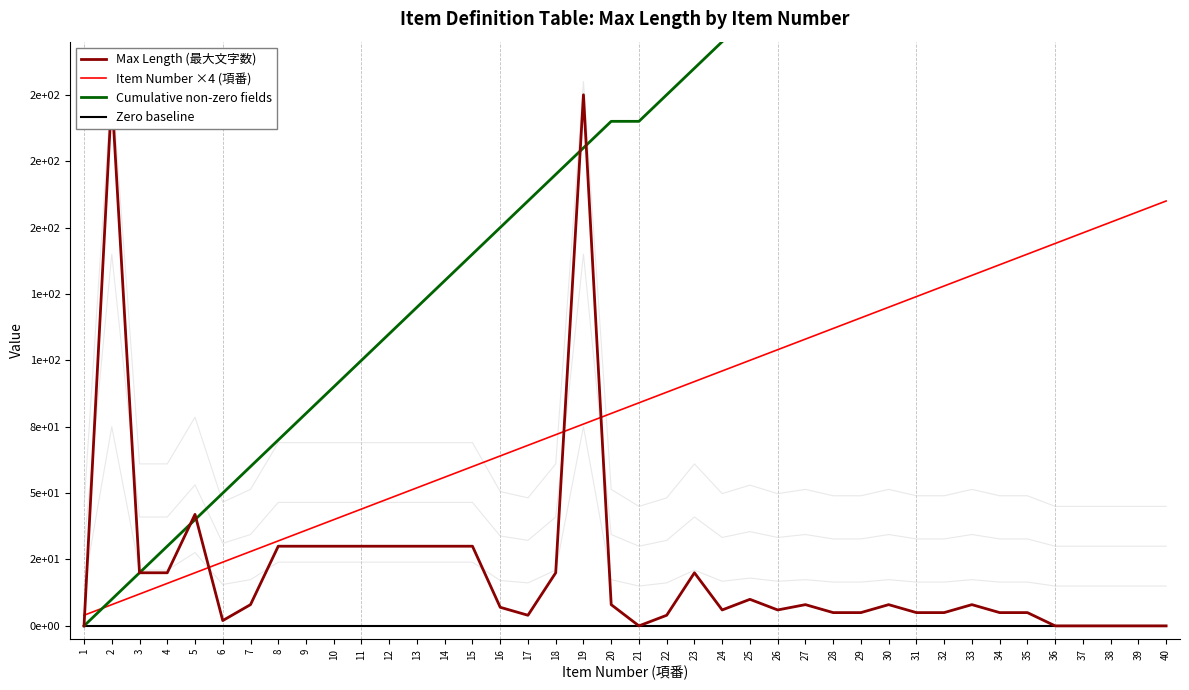

True or false: Max Length (最大文字数) and Cumulative non-zero fields cross at least once.

True